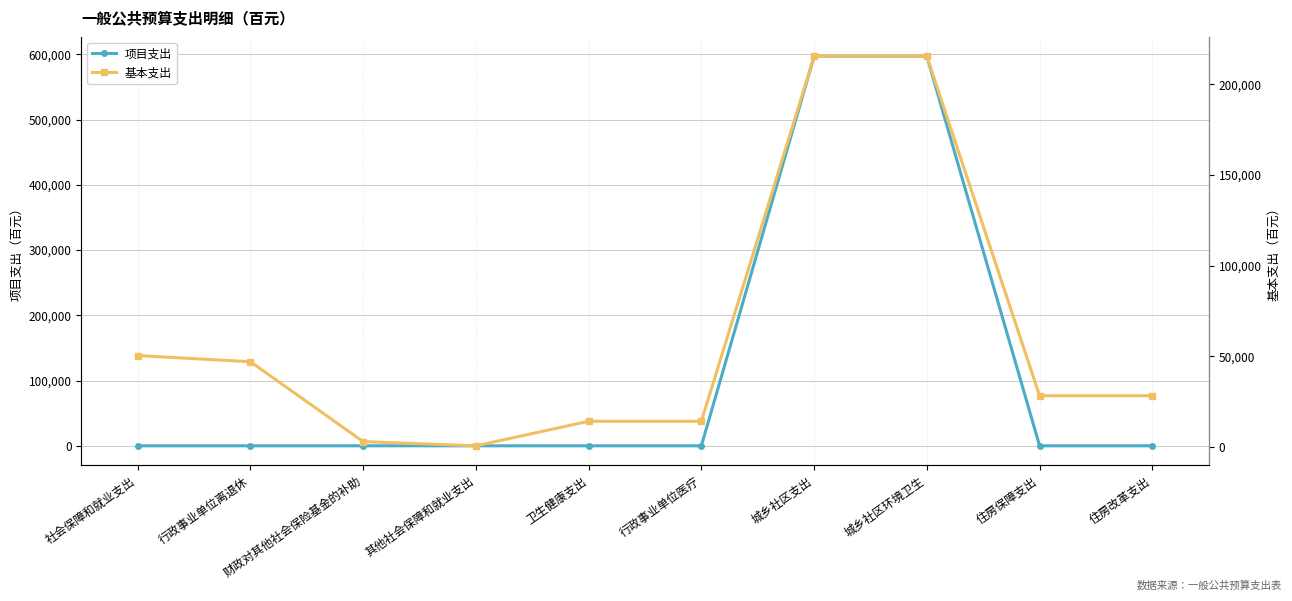

What is the label of the 10th point from the left?

住房改革支出